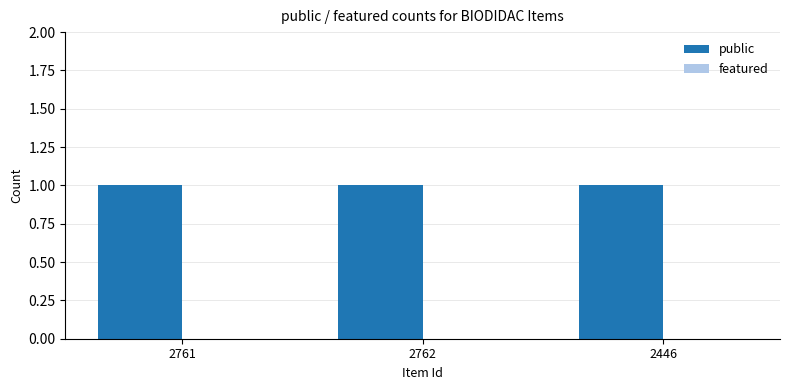

Which series has the largest total across all categories?

public